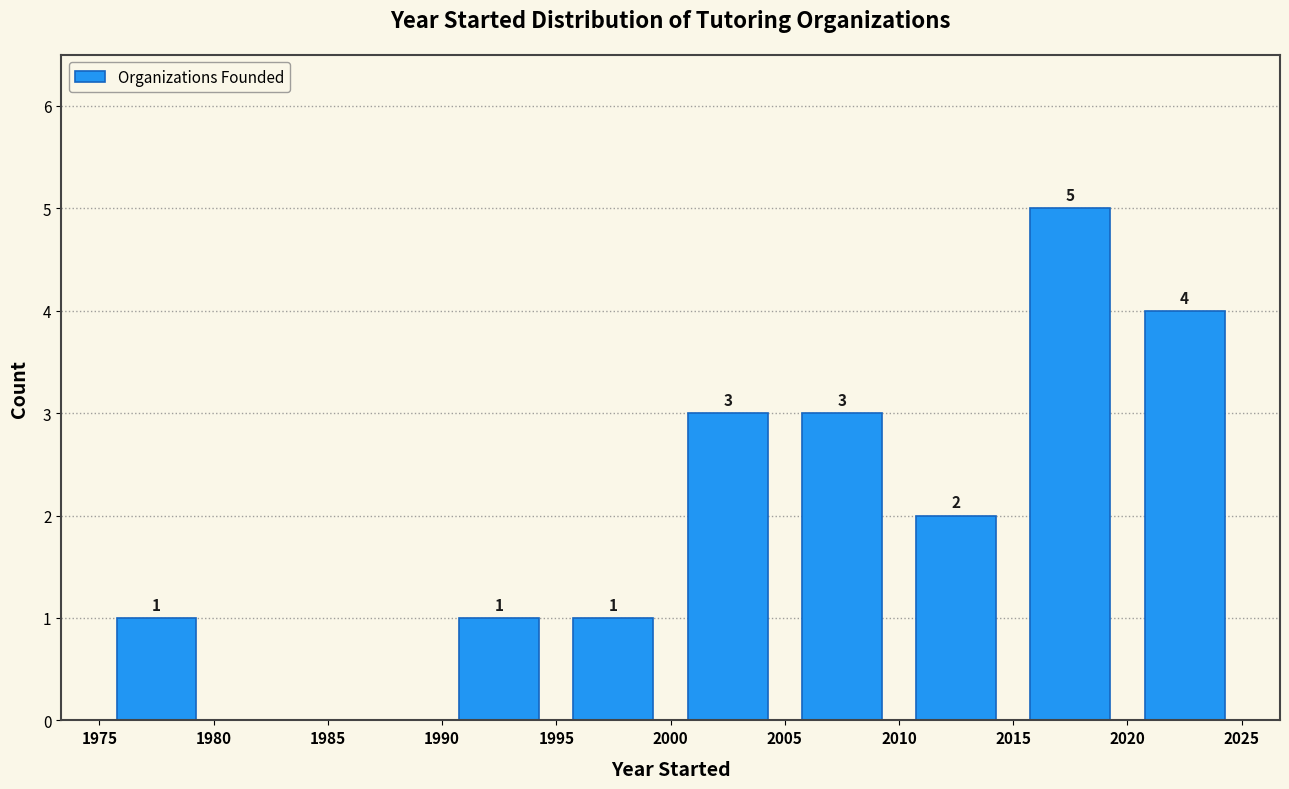

Which range on the x-axis has the tallest bar?

2015 to 2020